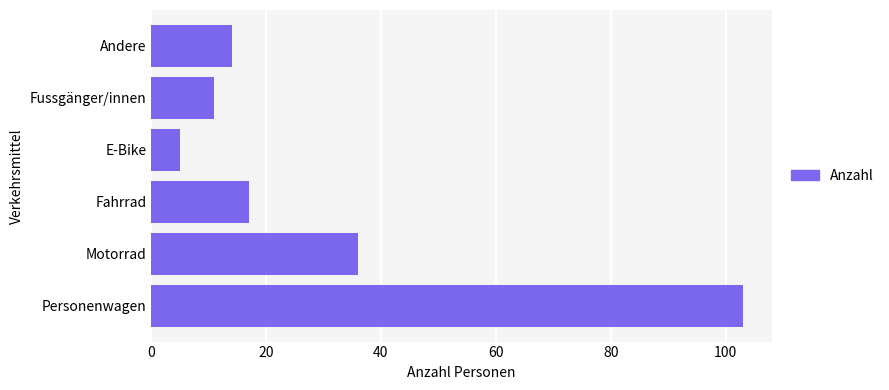

Between Andere and Motorrad, which is larger?

Motorrad